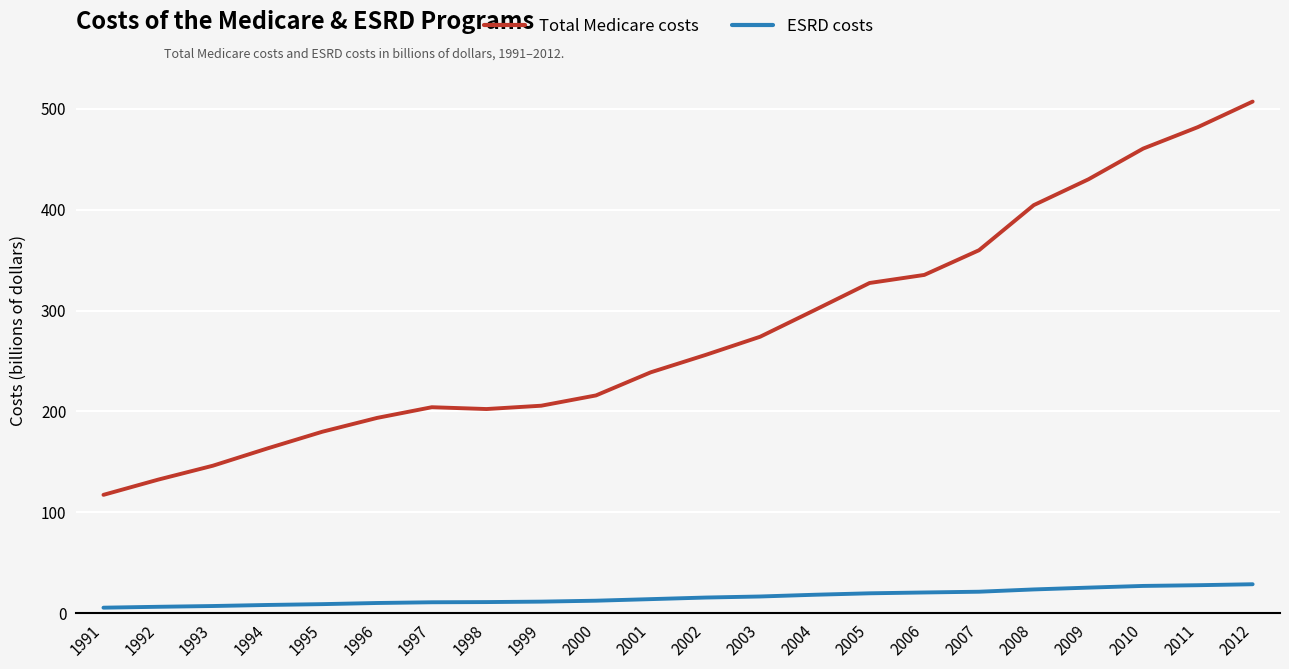

List the series in order of their peak value, highest first.

Total Medicare costs, ESRD costs